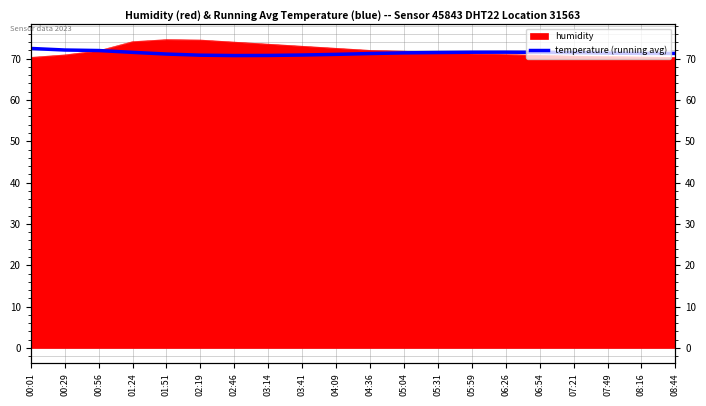

What is the sum of all values?

1427.2